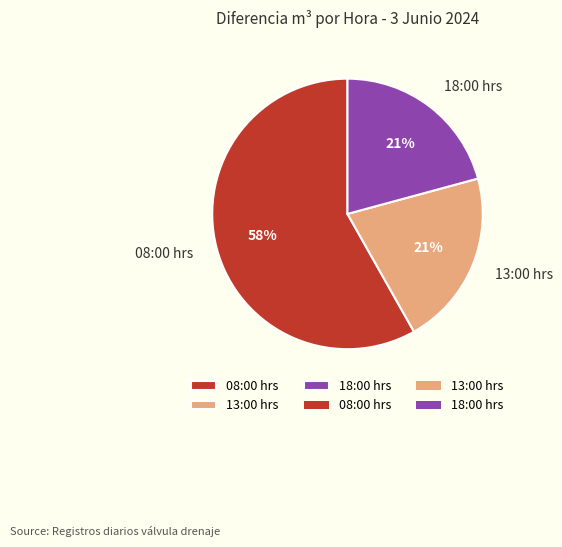

Is the sum of 18:00 hrs and 08:00 hrs greater than half?

Yes